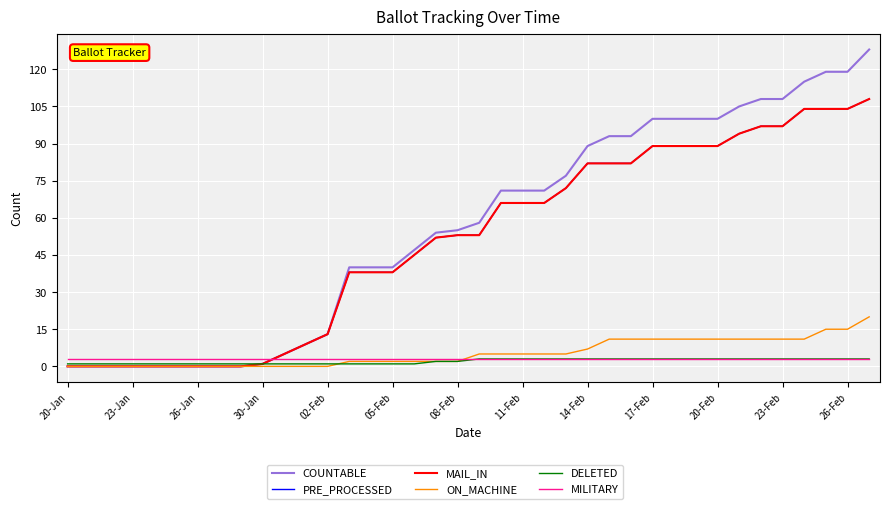

Does the chart display data point markers on the line(s)?

No